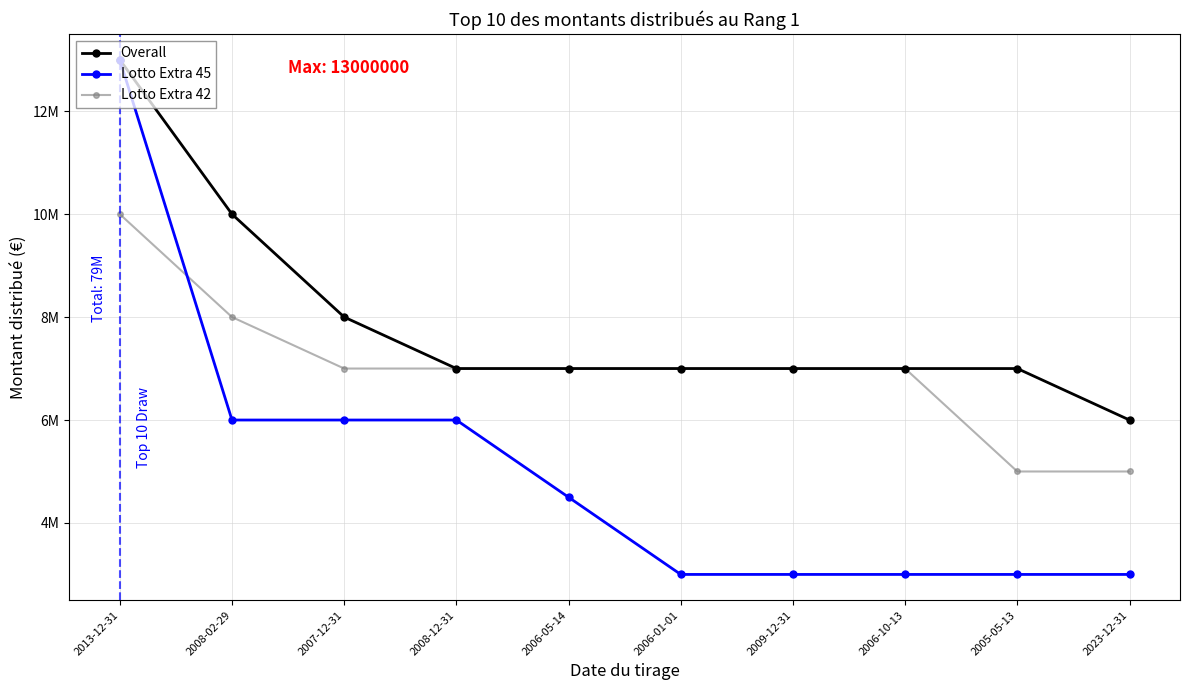

At which category is the sum across all series the highest?

2013-12-31